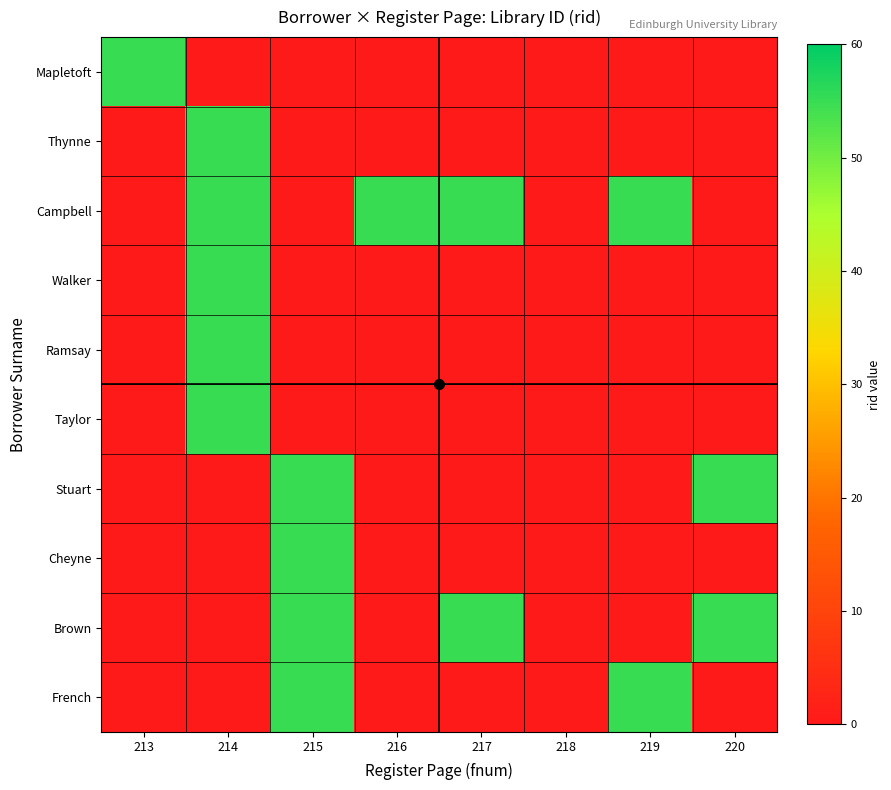

Which series has the largest total across all categories?

Campbell